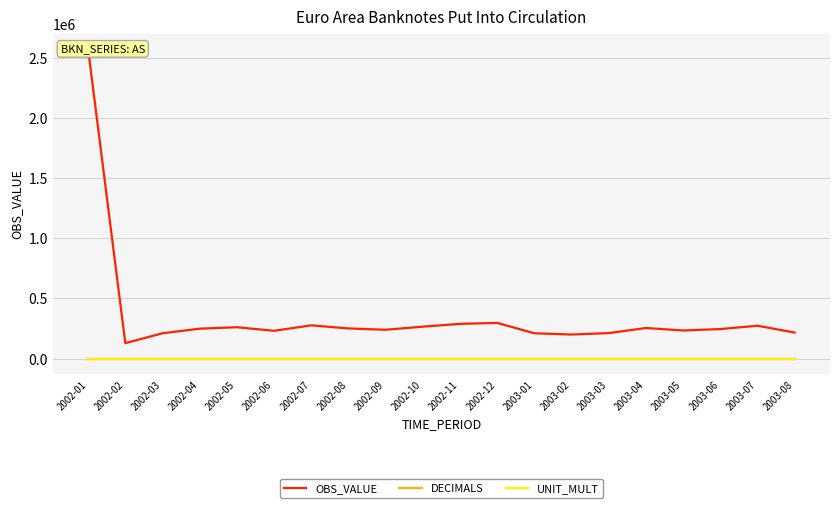

Rank the series by their maximum value, from lowest to highest.

DECIMALS, UNIT_MULT, OBS_VALUE